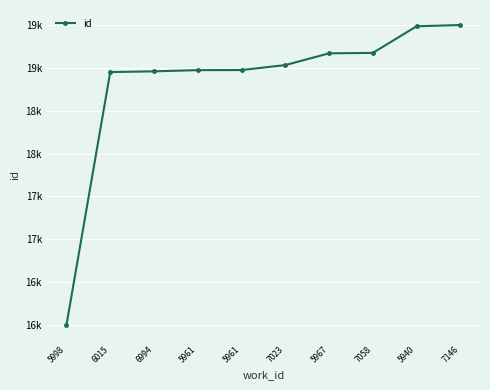

Rank the categories by value from highest to lowest.

7146, 5940, 7058, 5967, 7023, 5961, 5961, 6994, 6015, 5998